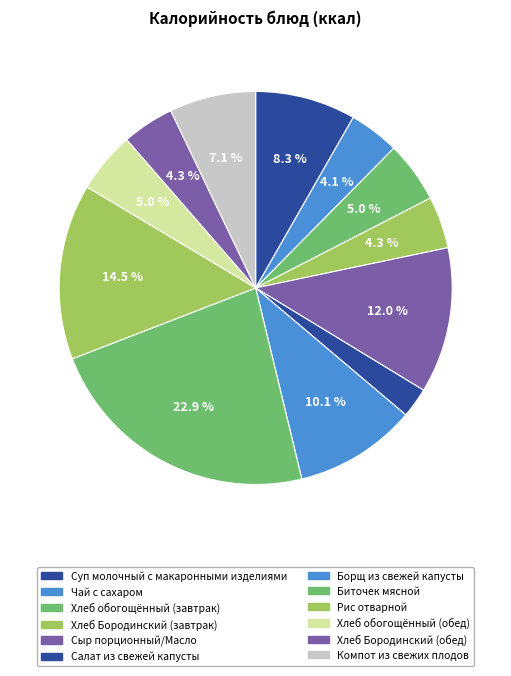

Between Чай с сахаром and Компот из свежих плодов, which is larger?

Компот из свежих плодов